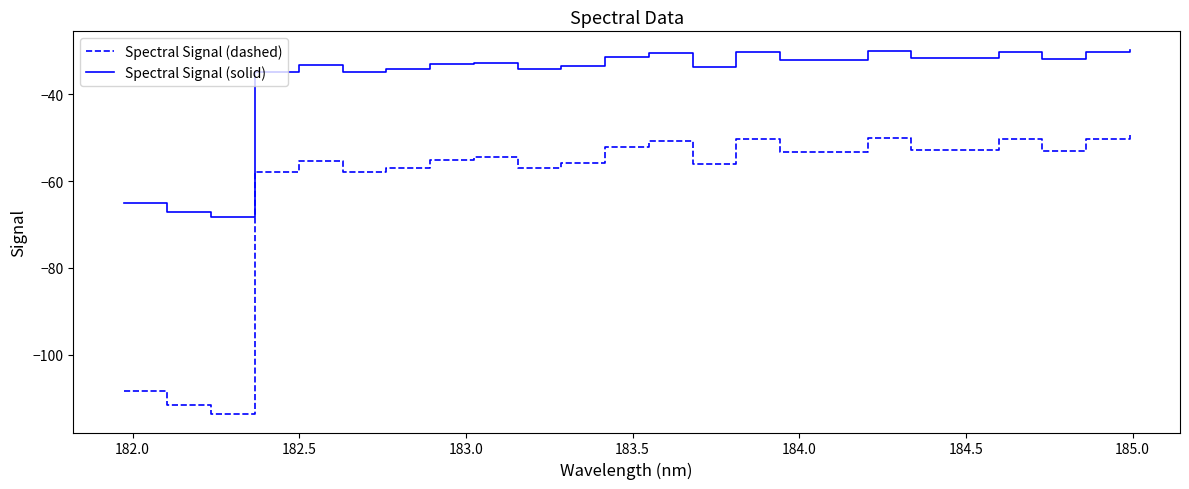

True or false: Spectral Signal (solid) has more than 0 interior local peaks.

True